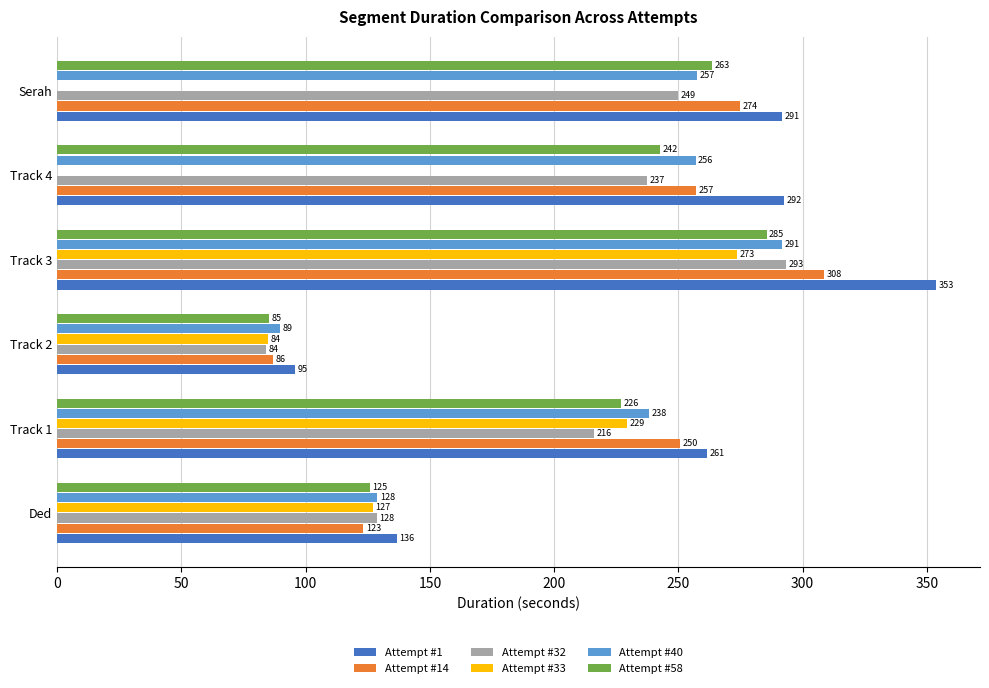

The Attempt #32 series shows 237.5 at Track 4. True or false?

True